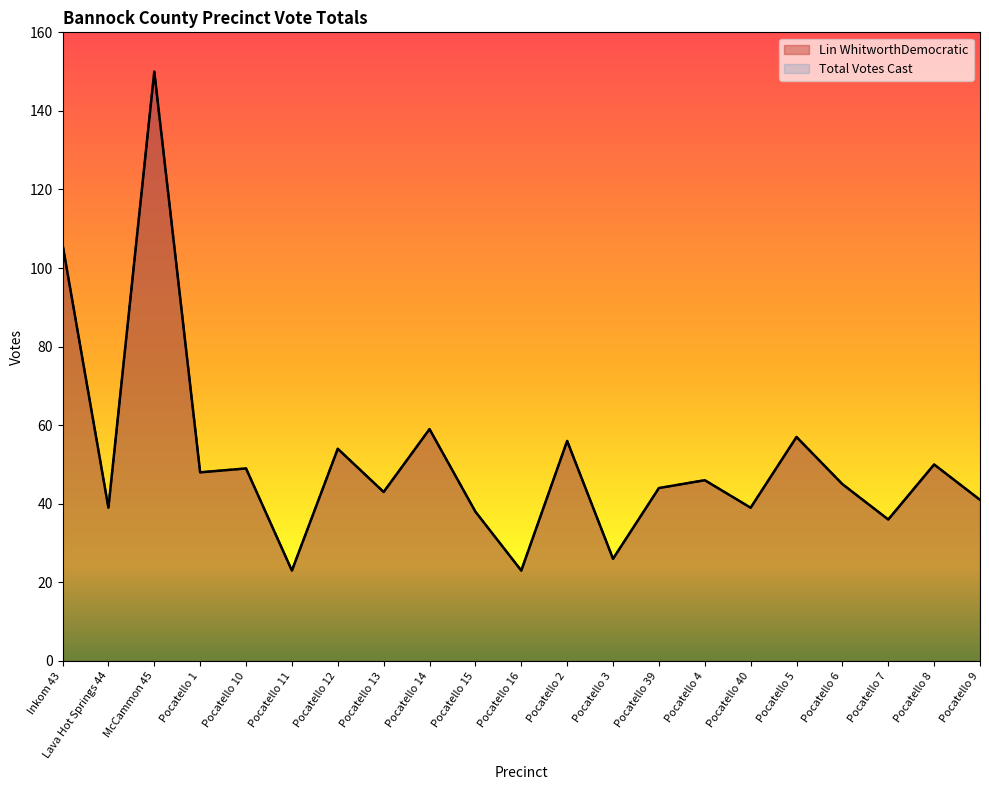

True or false: Total Votes Cast and Lin WhitworthDemocratic cross at least once.

False